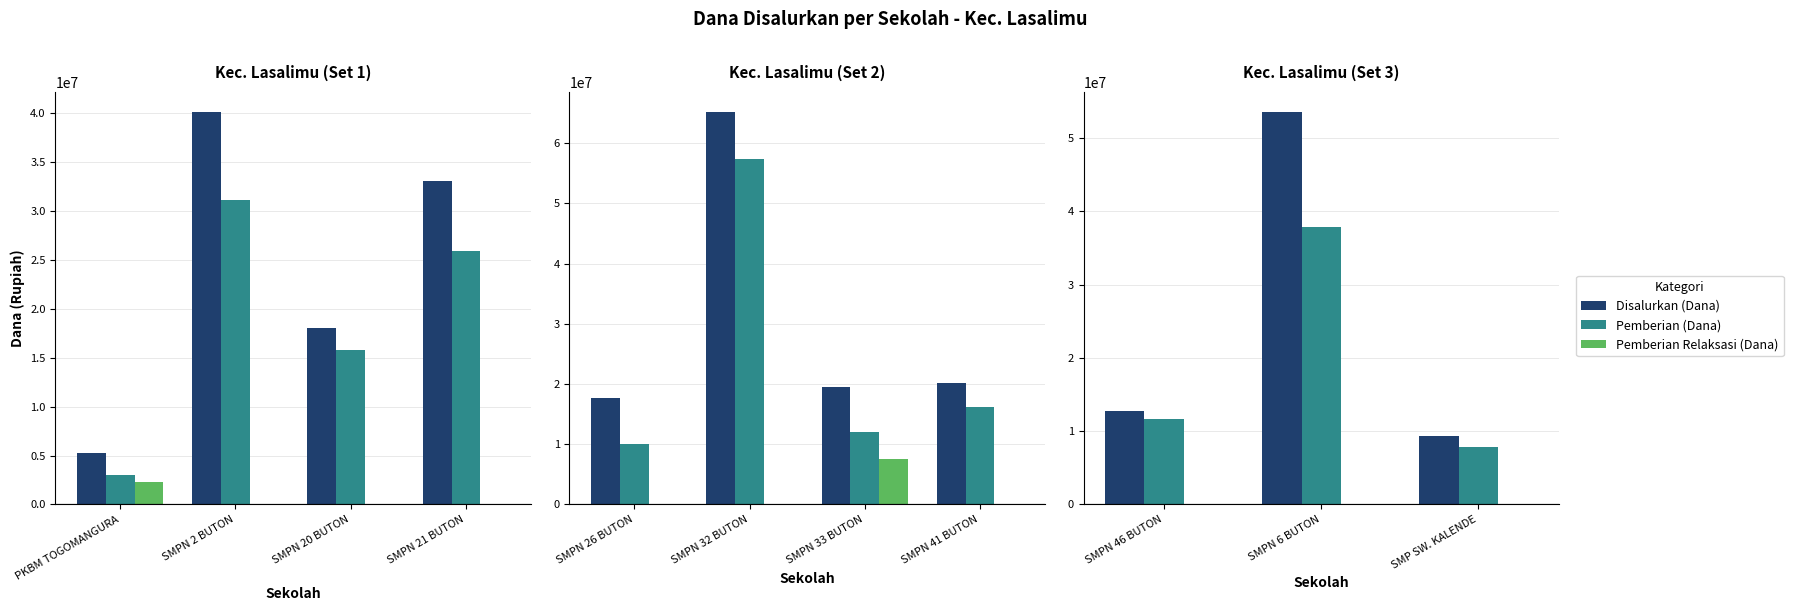

Is the value of Pemberian (Dana) at SMP SW. KALENDE greater than the value of Pemberian Relaksasi (Dana) at SMPN 46 BUTON?

Yes